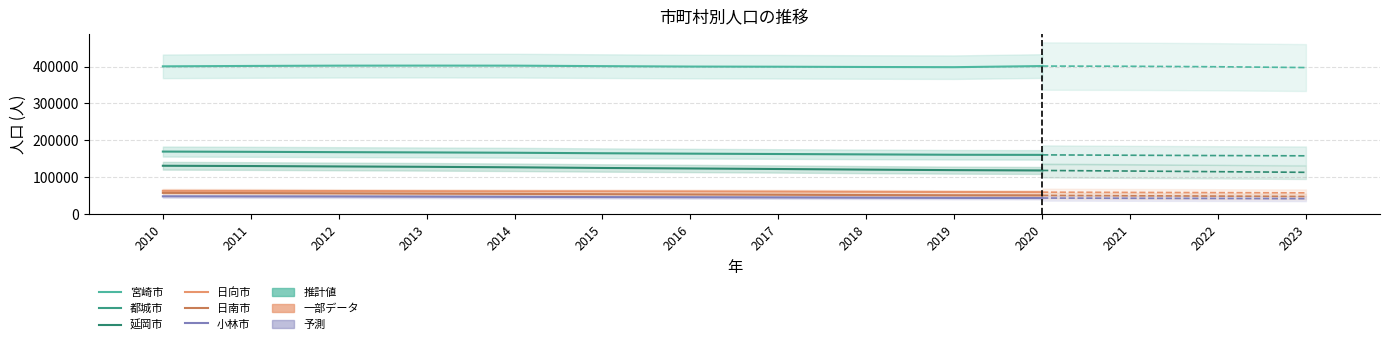

What is the value of the 小林市 bar at the 3rd from the left?

47770